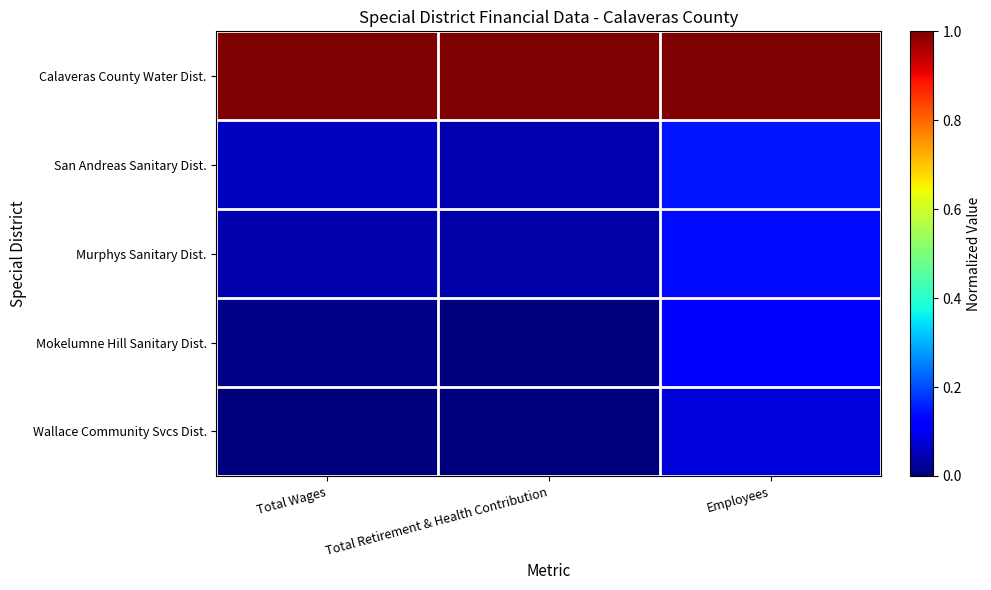

How many distinct data groups are displayed?

5